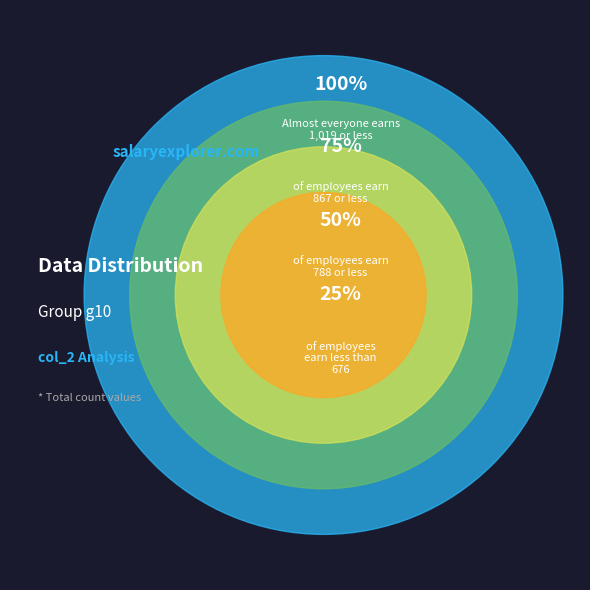

Does 1028 account for over 50% of the chart?

No